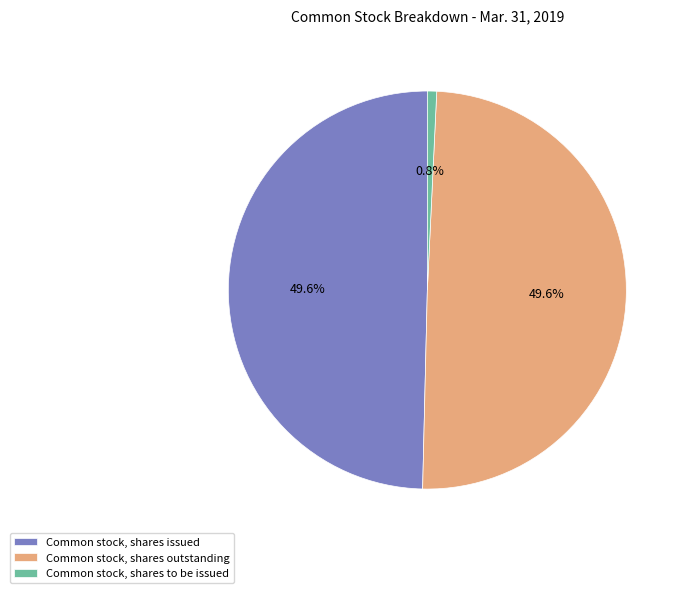

Which slice is the smallest?

Common stock, shares to be issued